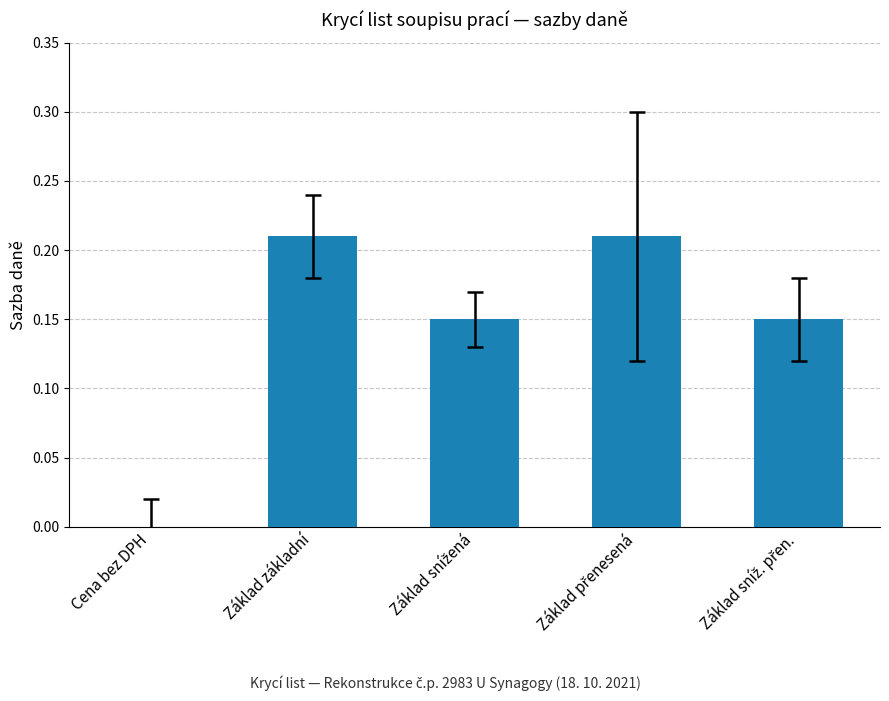

Are the bars horizontal?

No